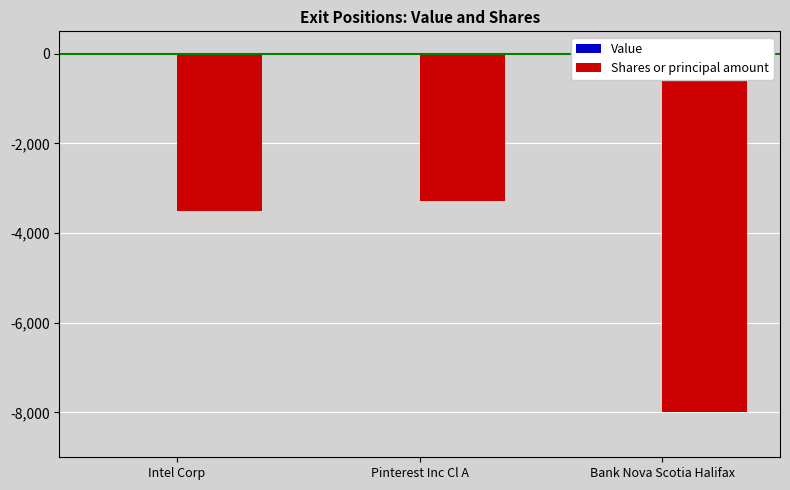

What is the value of the 2nd bar from the left?

-3275